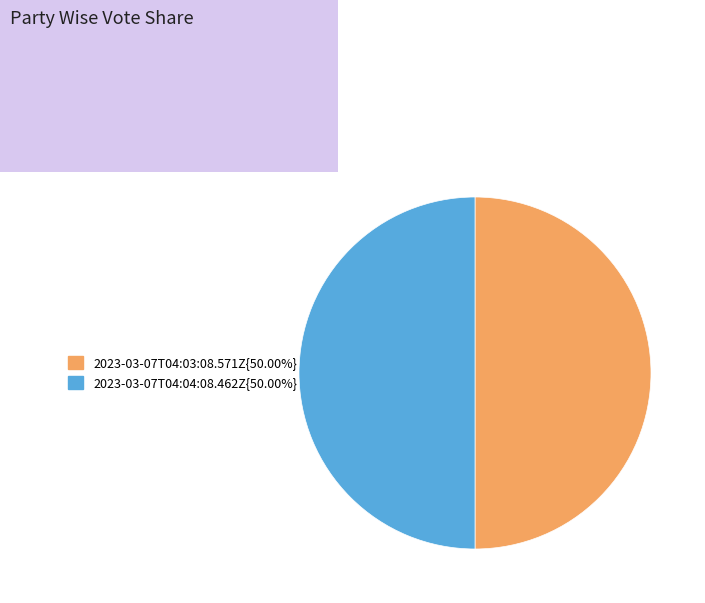

Approximately how many times larger is the value at 2023-03-07T04:03:08.571Z{50.00%} compared to 2023-03-07T04:04:08.462Z{50.00%}?

1.0